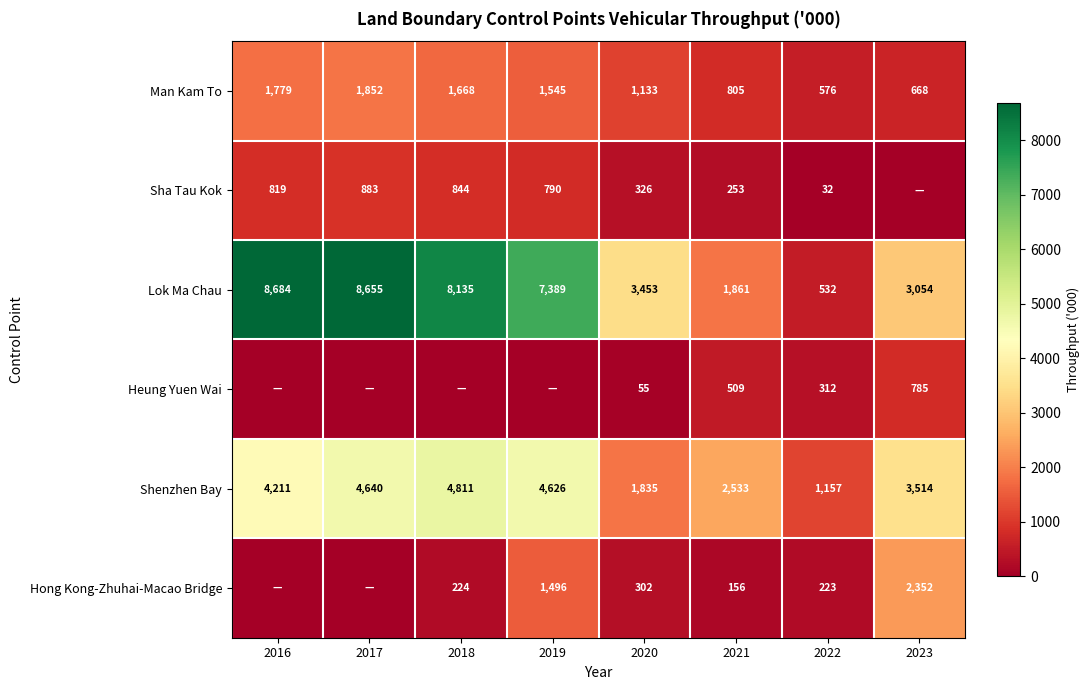

Which category has the highest value across all series?

2016